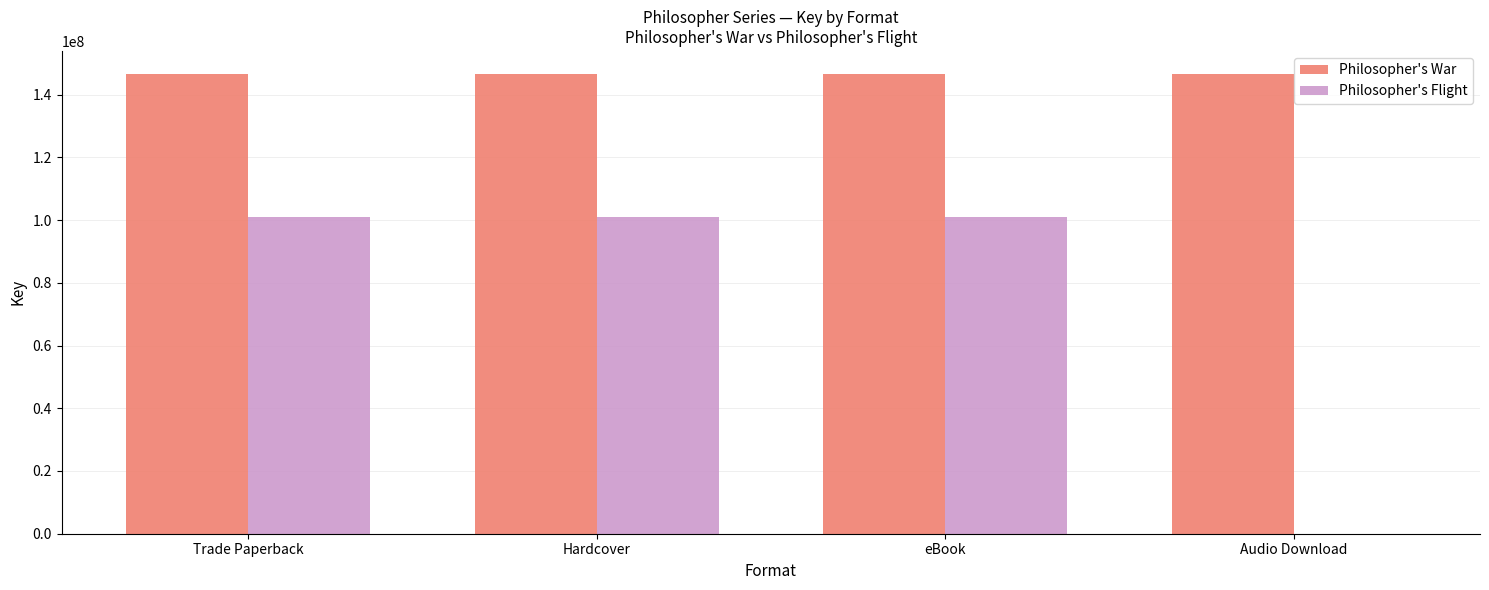

Which series has the largest total across all categories?

Philosopher's War